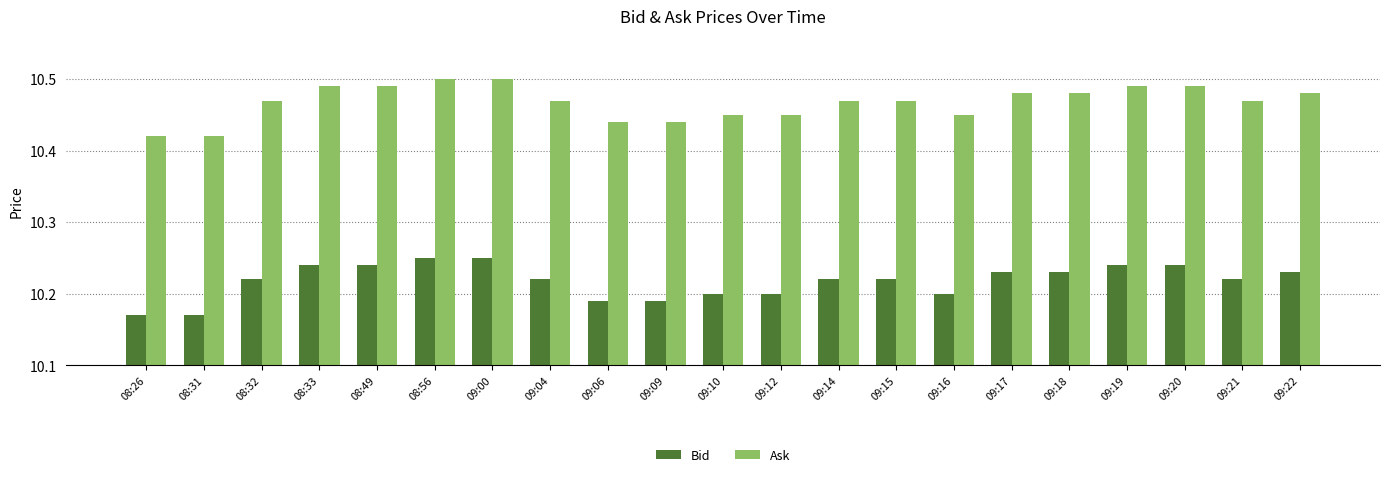

Count the Ask values in the range 10 to 11.

21